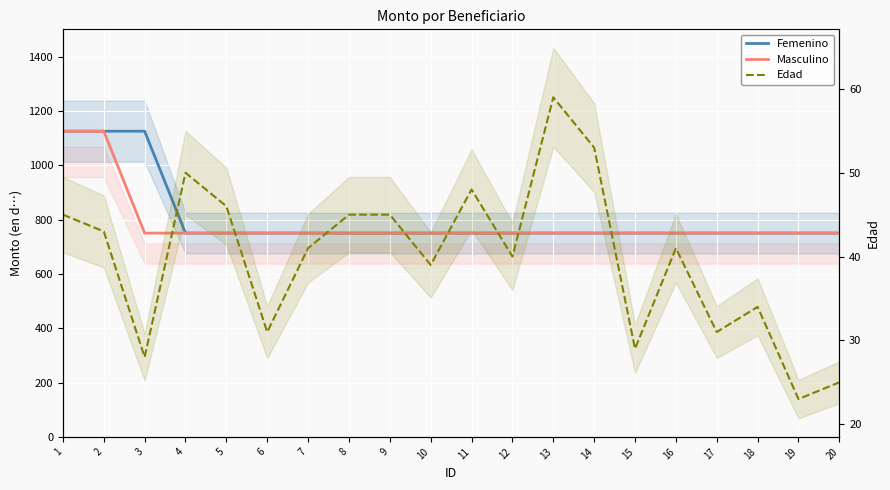

What is the difference between the maximum and second lowest values in the Masculino series?

375